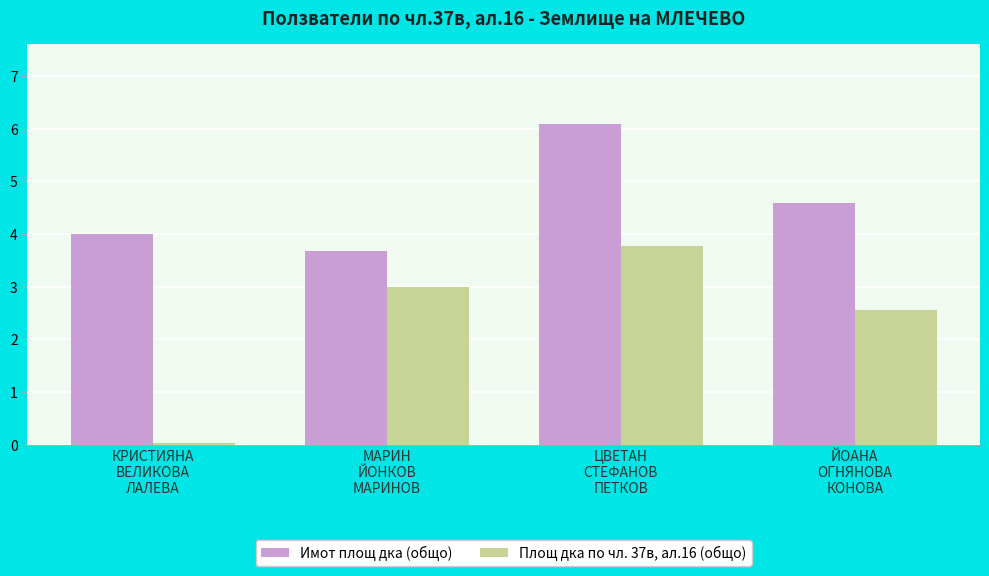

What is the highest value of the Площ дка по чл. 37в, ал.16 (общо) series?

3.8